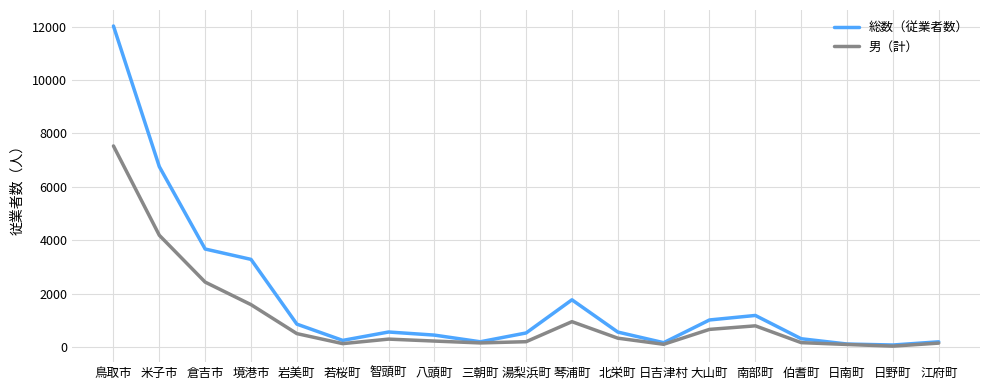

What is the minimum value shown in the chart?

32